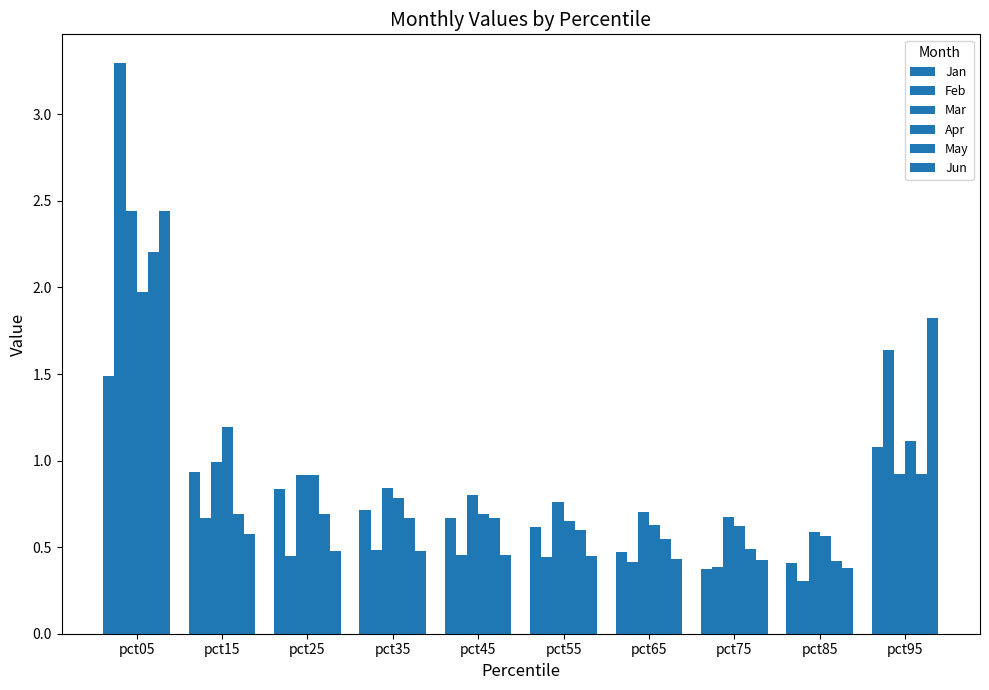

Between pct95 and pct55, which is larger?

pct95